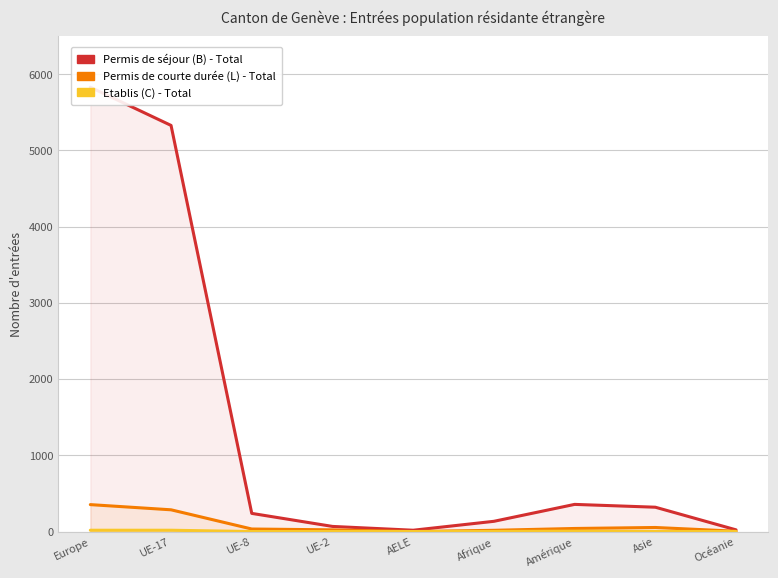

True or false: Permis de courte durée (L) - Total and Etablis (C) - Total cross at least once.

False